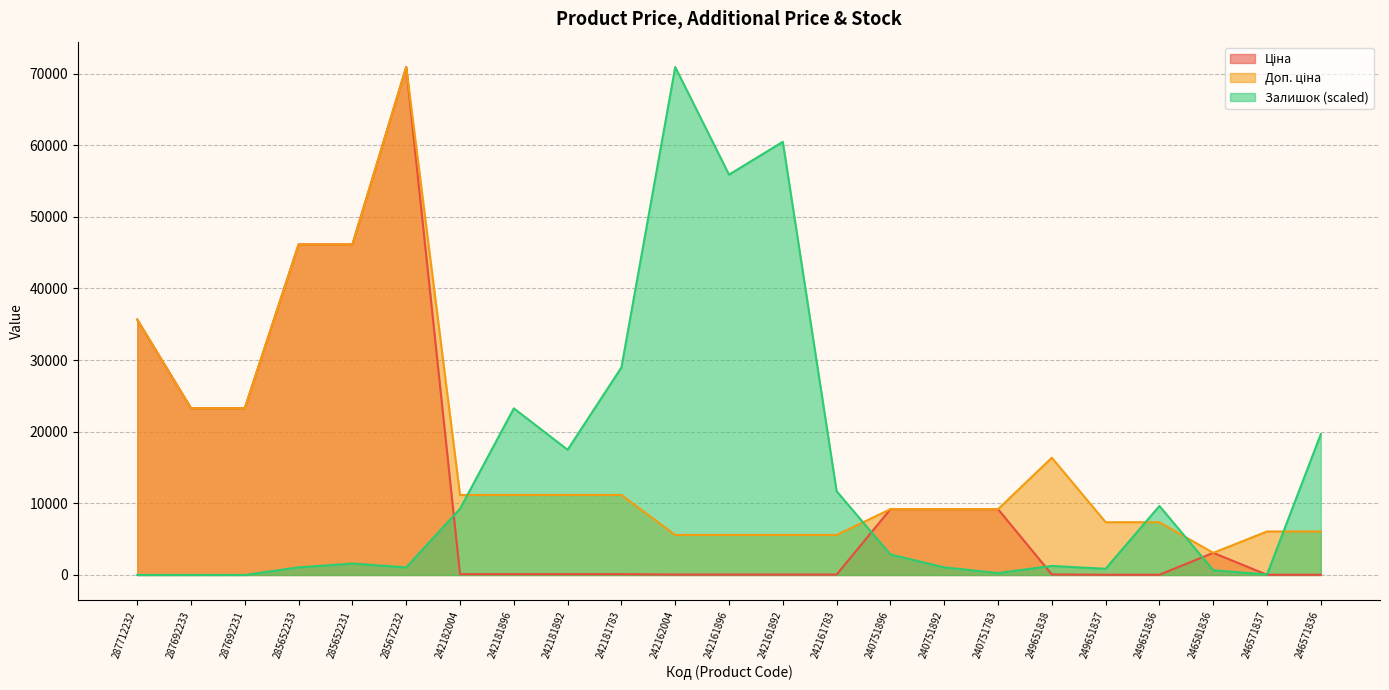

What are all the series names shown in the legend?

Ціна, Доп. ціна, Залишок